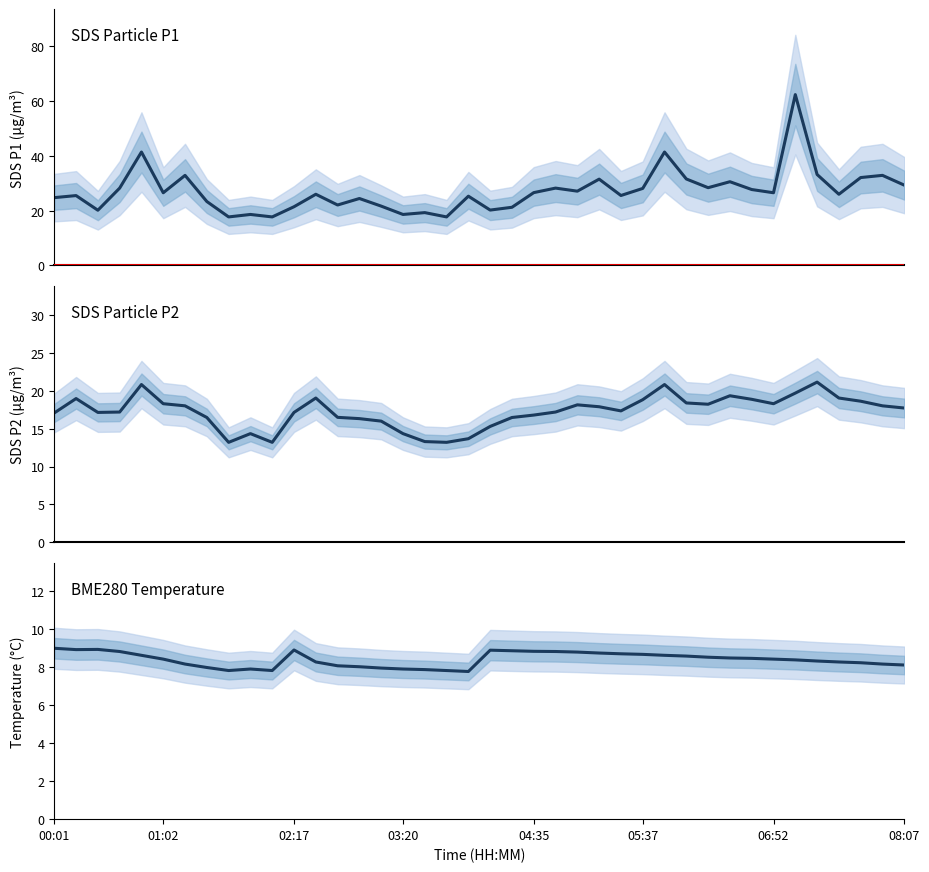

What is the minimum value shown in the chart?

7.8